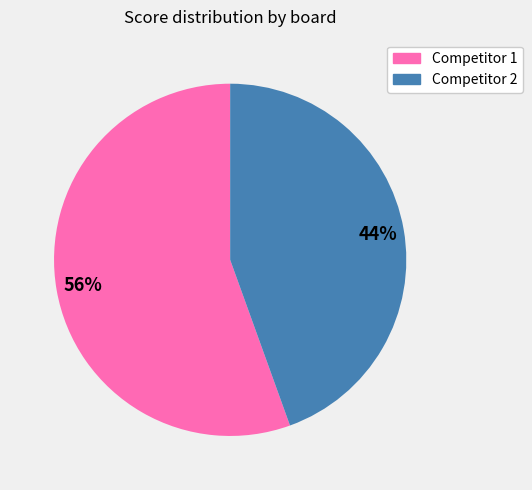

To the nearest percent, what is the average slice percentage?

50%